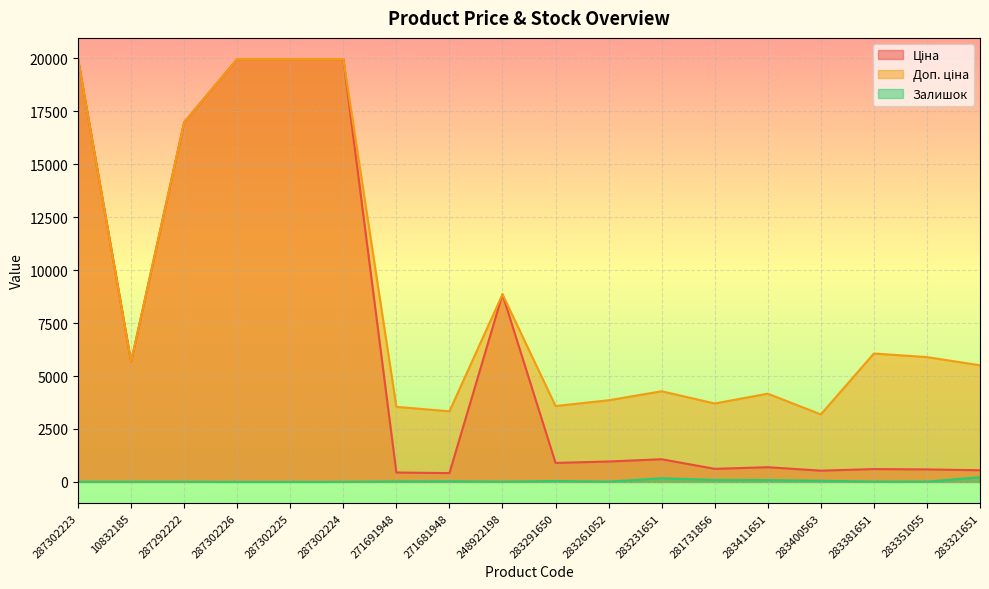

At which label is Доп. ціна closest to 11575?

248922198